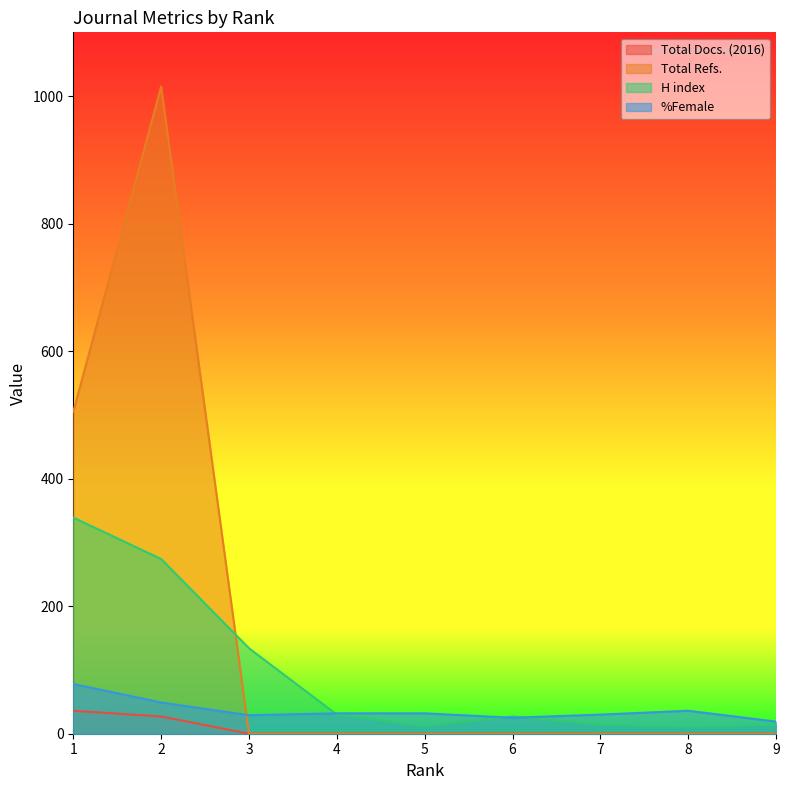

Which series changed the most between 1 and 7?

Total Refs.